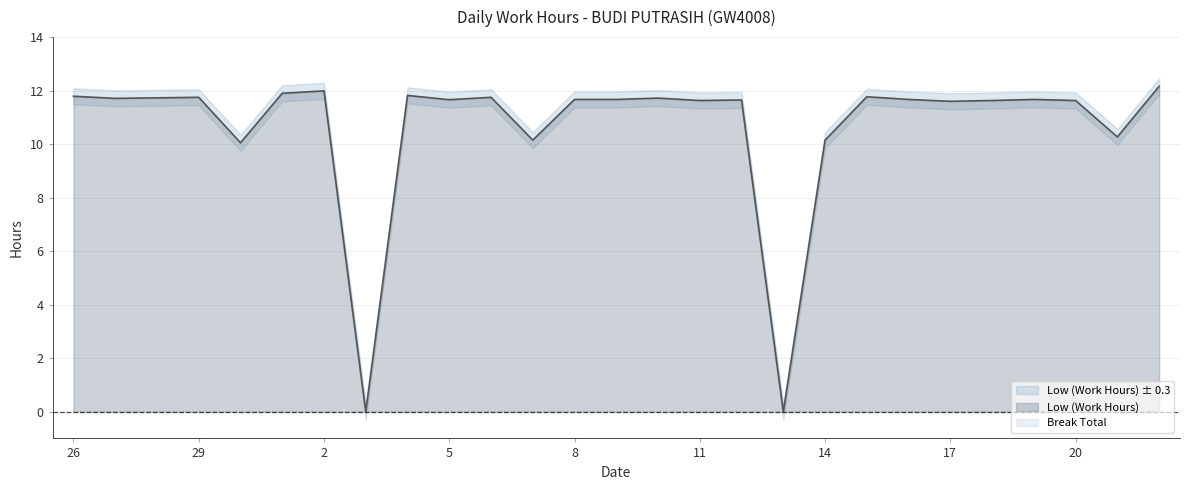

What is the value of the 14th point from the left?

11.7